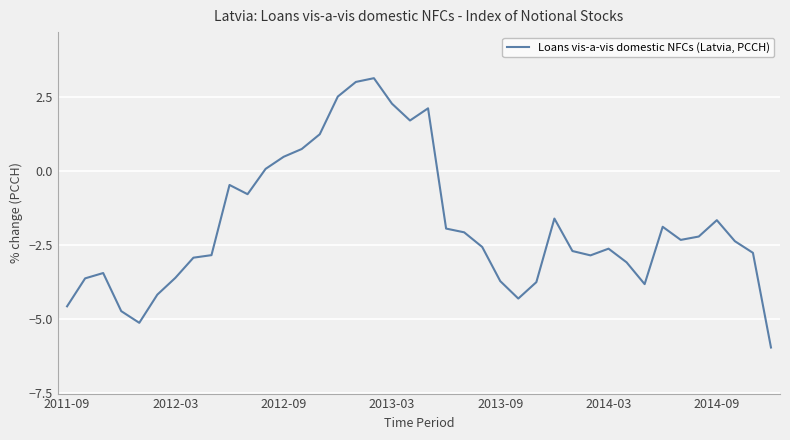

How many interior local peaks (higher than both neighbors) does the data have?

8